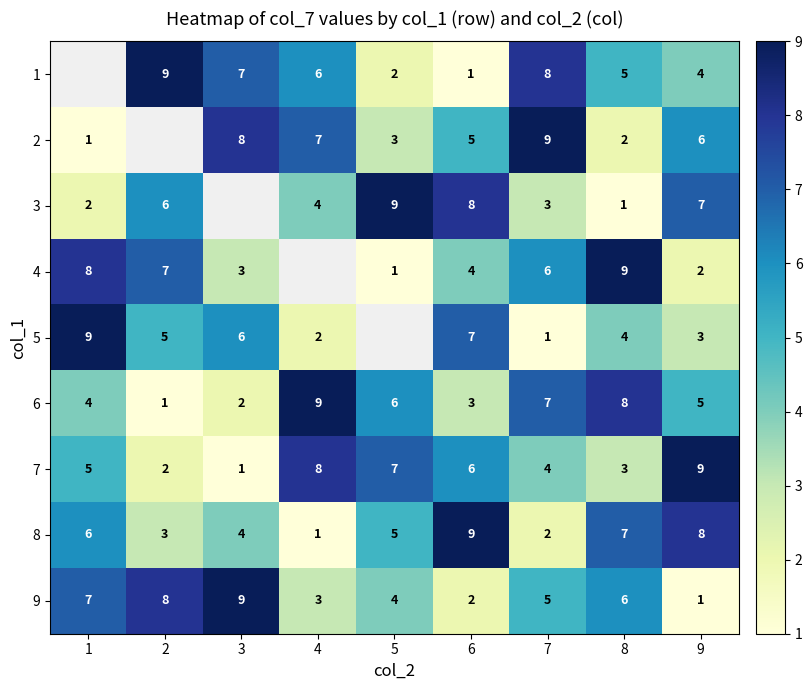

At 8, list the series in order from largest to smallest.

4, 6, 8, 9, 1, 5, 7, 2, 3